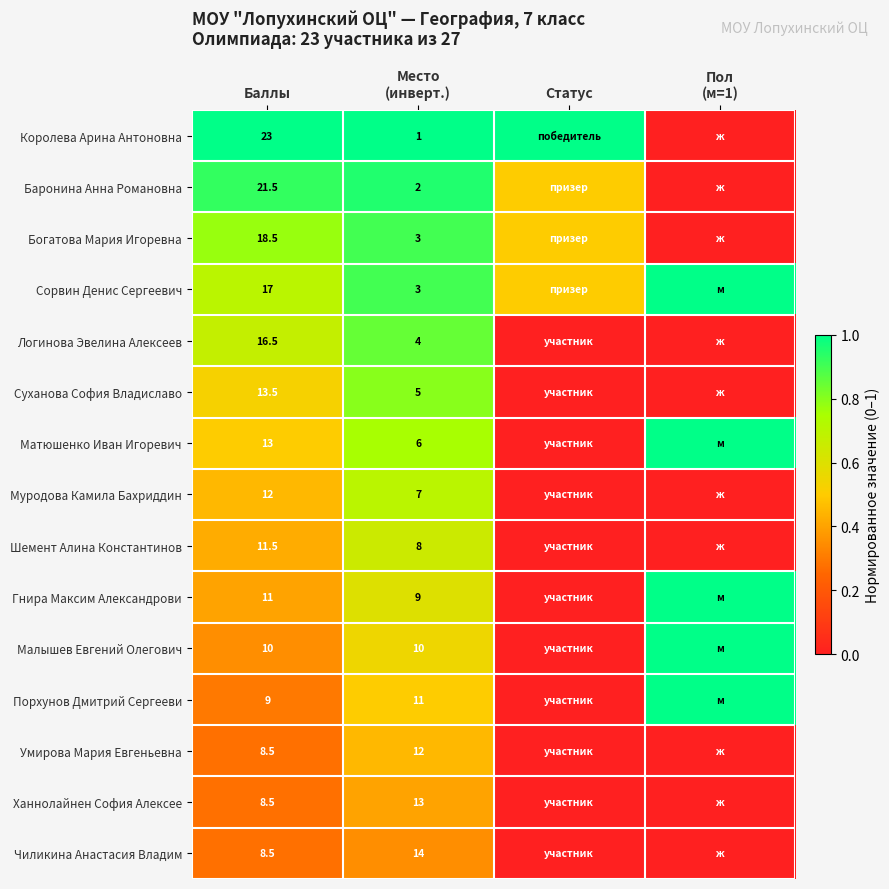

True or false: Малышев Евгений Олегович has a value of 10.0 at Баллы.

True